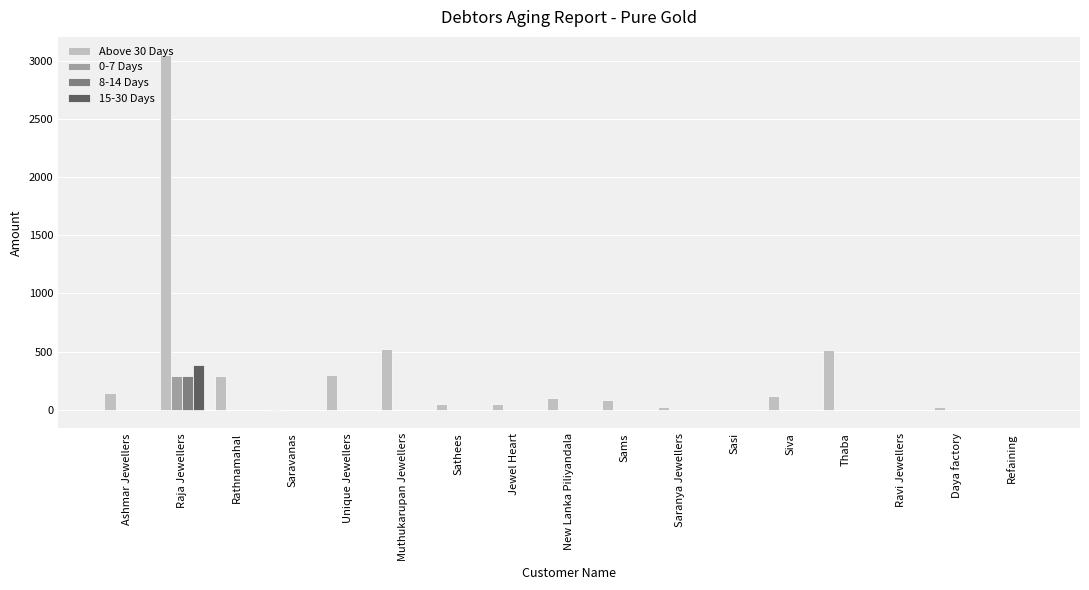

How many data points in 15-30 Days are above 0?

1